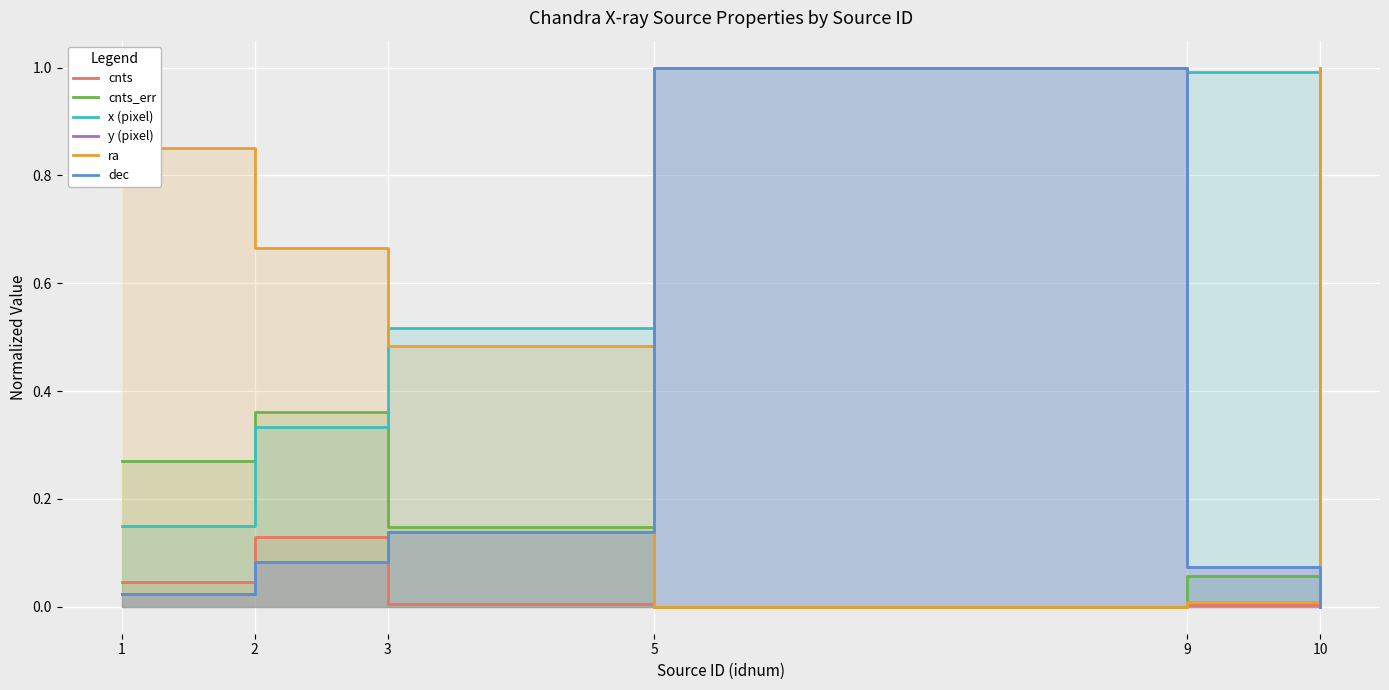

Which has a higher value, 9 or 5?

9